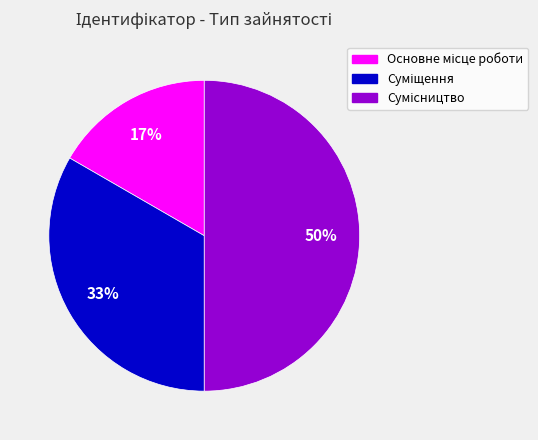

To the nearest percent, what is the average slice percentage?

33%